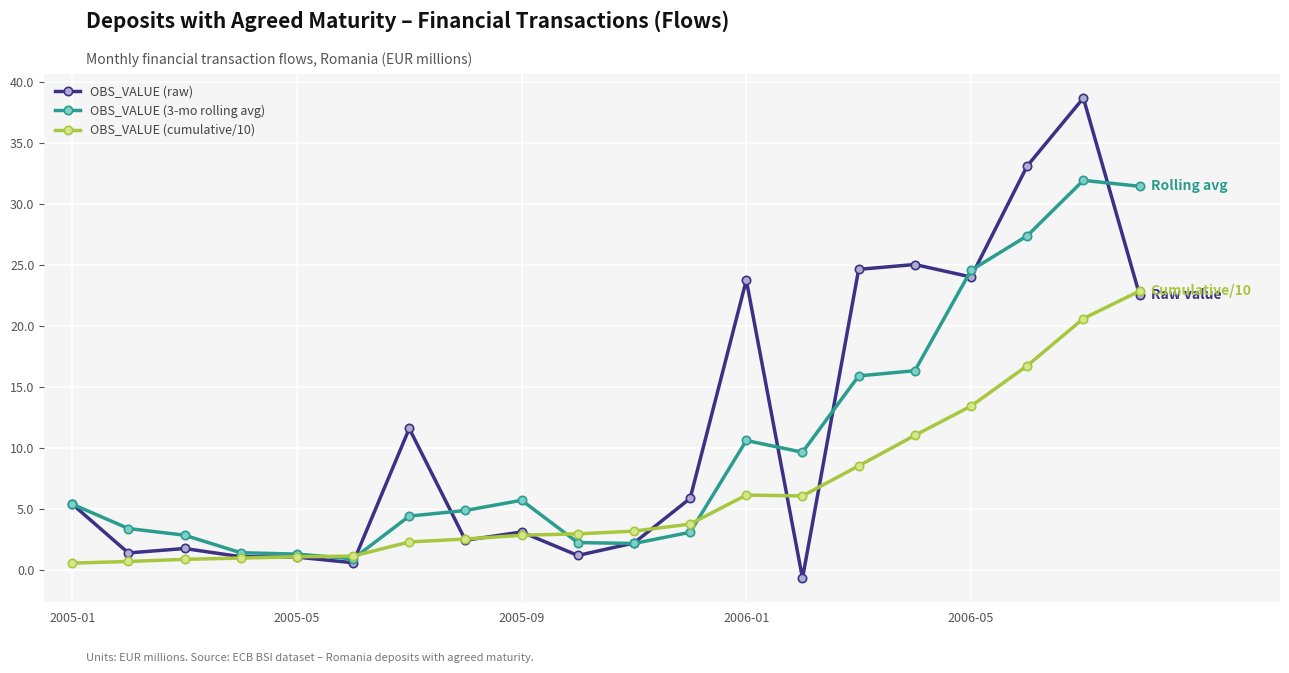

Which series has the widest spread of values?

OBS_VALUE (raw)